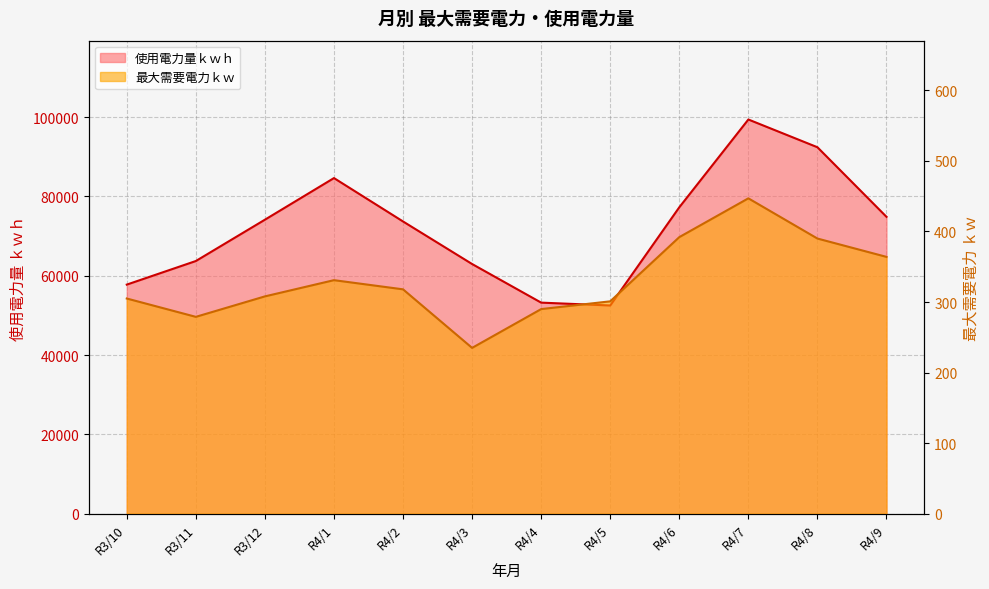

How many lines are shown in the chart?

2